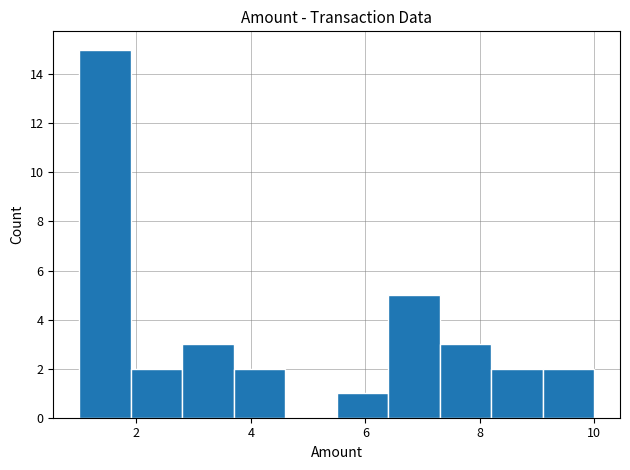

Reading left to right, list every bar in this chart as the range it spans on the x-axis followed by its height. Neither the bar edges nor the heights are printed on the chart, so give them approximately, as read against the axes.

1.0 to 1.9: 15
1.9 to 2.8: 2
2.8 to 3.7: 3
3.7 to 4.6: 2
4.6 to 5.5: 0
5.5 to 6.4: 1
6.4 to 7.3: 5
7.3 to 8.2: 3
8.2 to 9.1: 2
9.1 to 10.0: 2